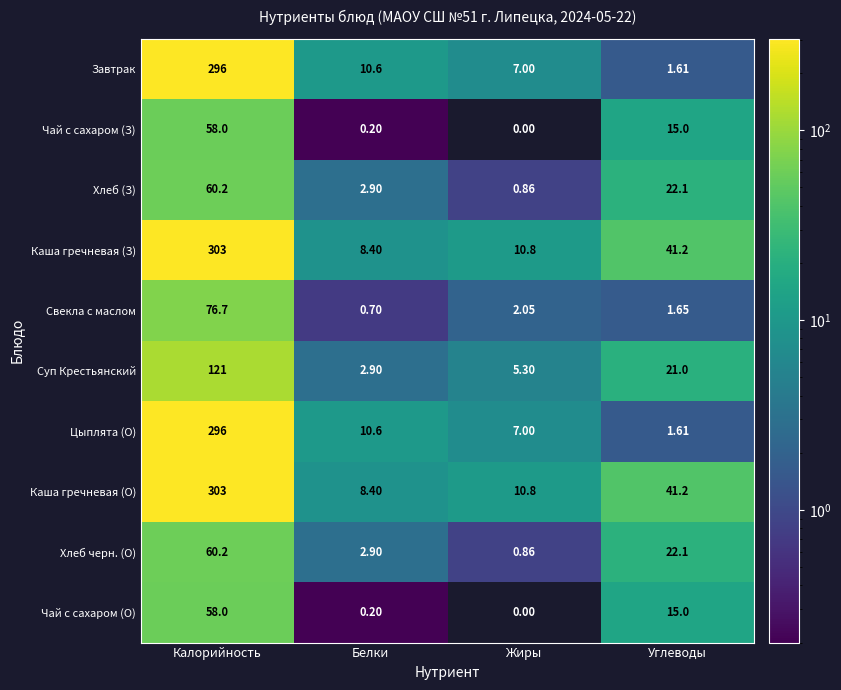

Which category has the highest value in the Хлеб черн. (О) series?

Калорийность